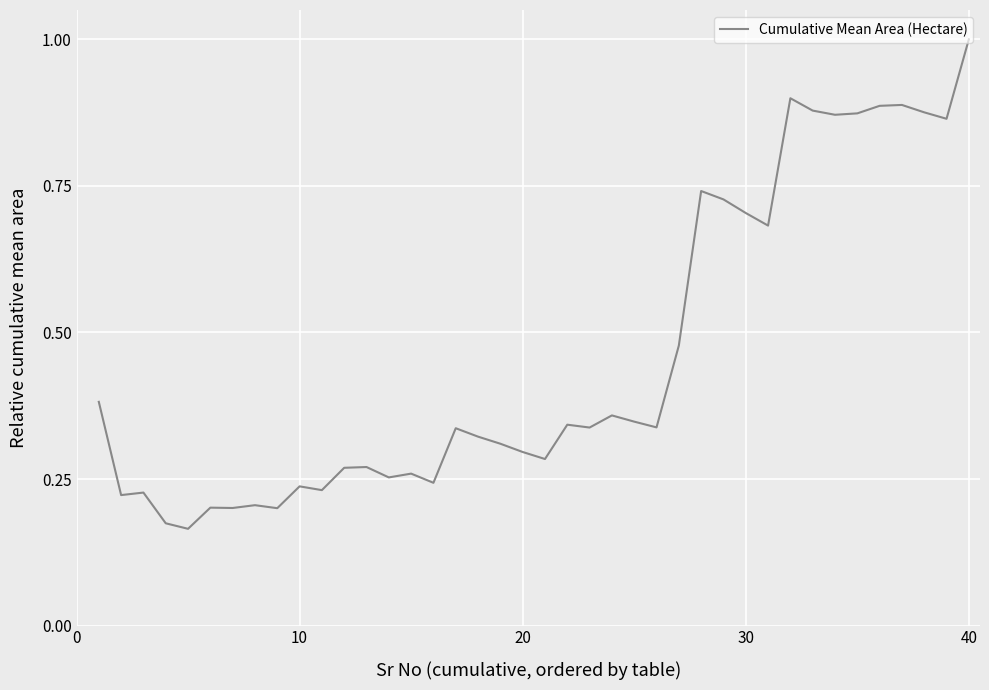

What is the difference between the maximum and minimum values?

0.8